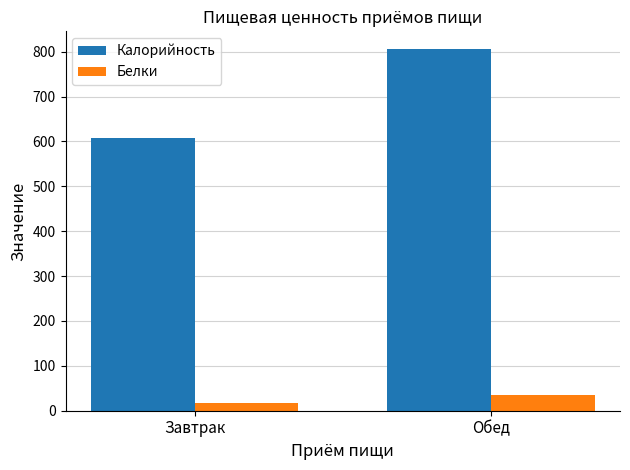

How many data points in Белки are less than 36?

1